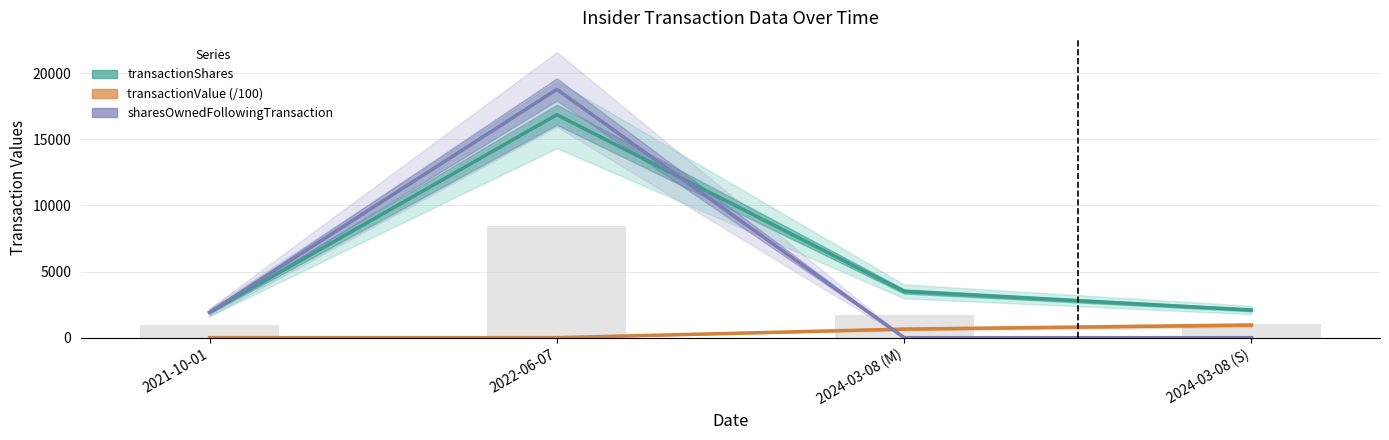

Reading right to left, what are all the values shown in this chart?

transactionShares: 2024-03-08 (S)=2092.0	2024-03-08 (M)=3500.0	2022-06-07=16862.0	2021-10-01=1918.0
transactionValue (/100): 2024-03-08 (S)=955.8	2024-03-08 (M)=649.6	2022-06-07=0.0	2021-10-01=0.0
sharesOwnedFollowingTransaction: 2024-03-08 (S)=0.0	2024-03-08 (M)=0.0	2022-06-07=18780.0	2021-10-01=1918.0